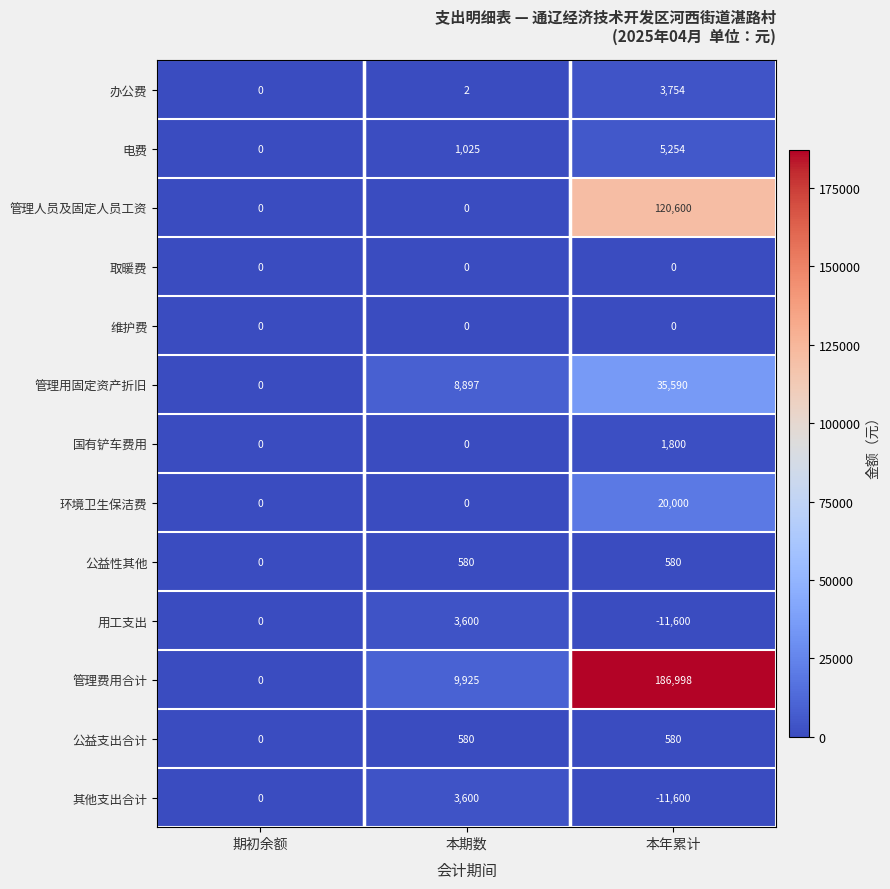

Which series has the largest total across all categories?

管理费用合计